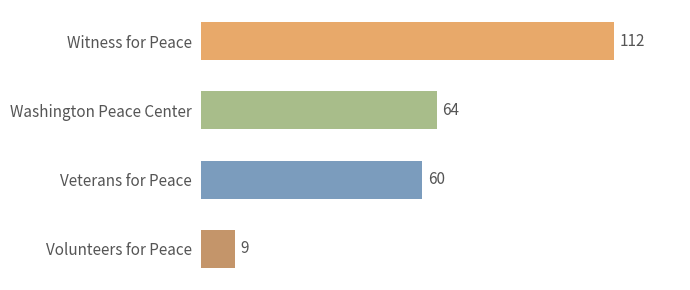

What is the smallest value displayed?

9